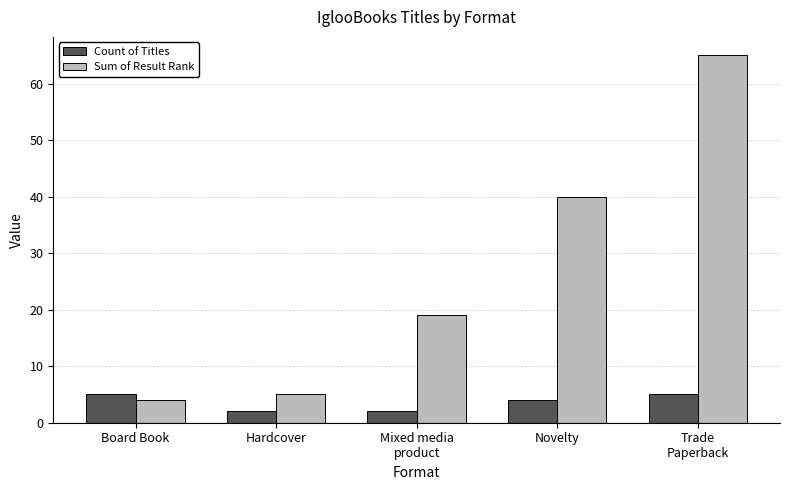

Is it true that Sum of Result Rank equals 5 at Mixed media
product?

False